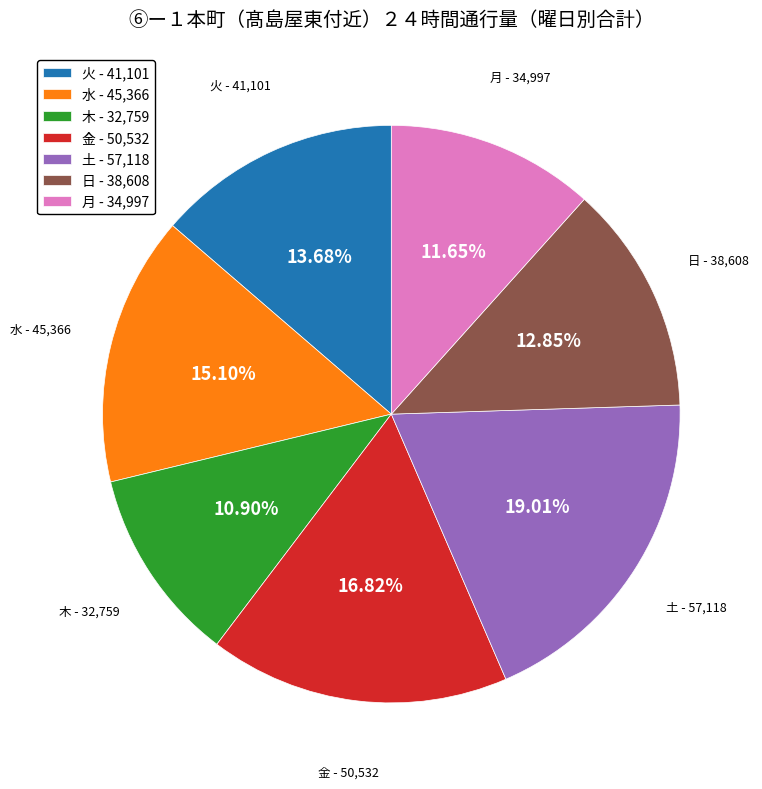

Which category has the biggest portion of the pie?

土 - 57,118